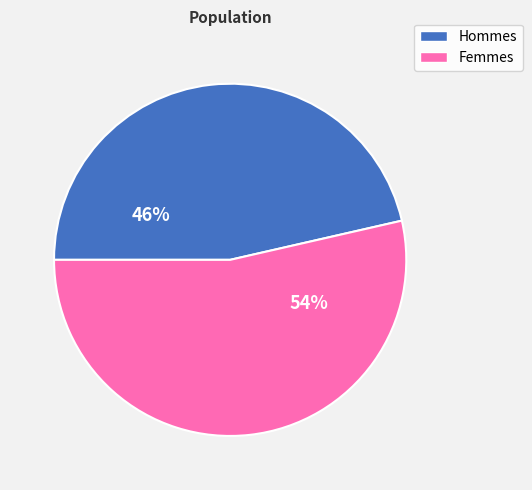

Is there any slice that represents more than half of the pie?

Yes